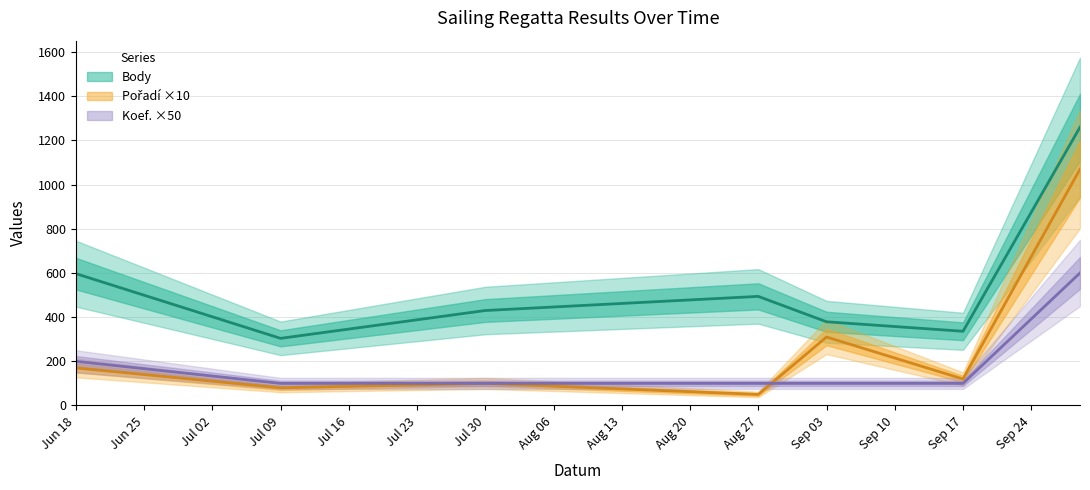

True or false: Pořadí and Body cross at least once.

False